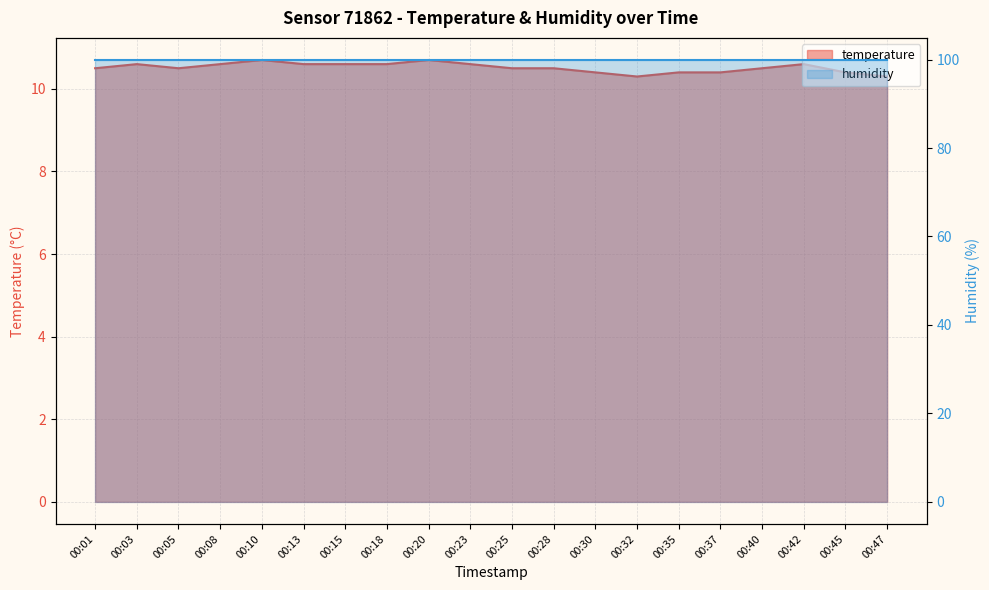

At which category does the data reach its first local valley?

00:05